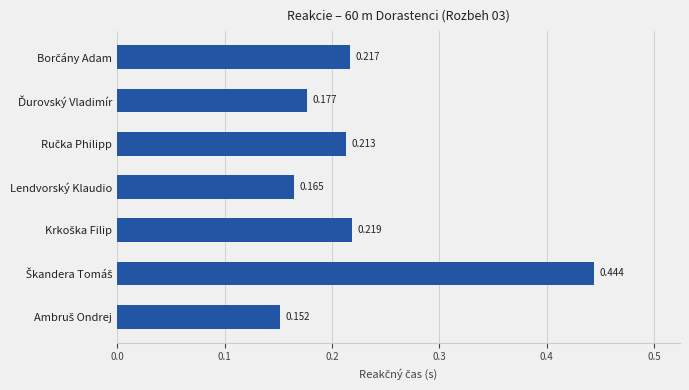

Count the values in the range 0 to 1.

7